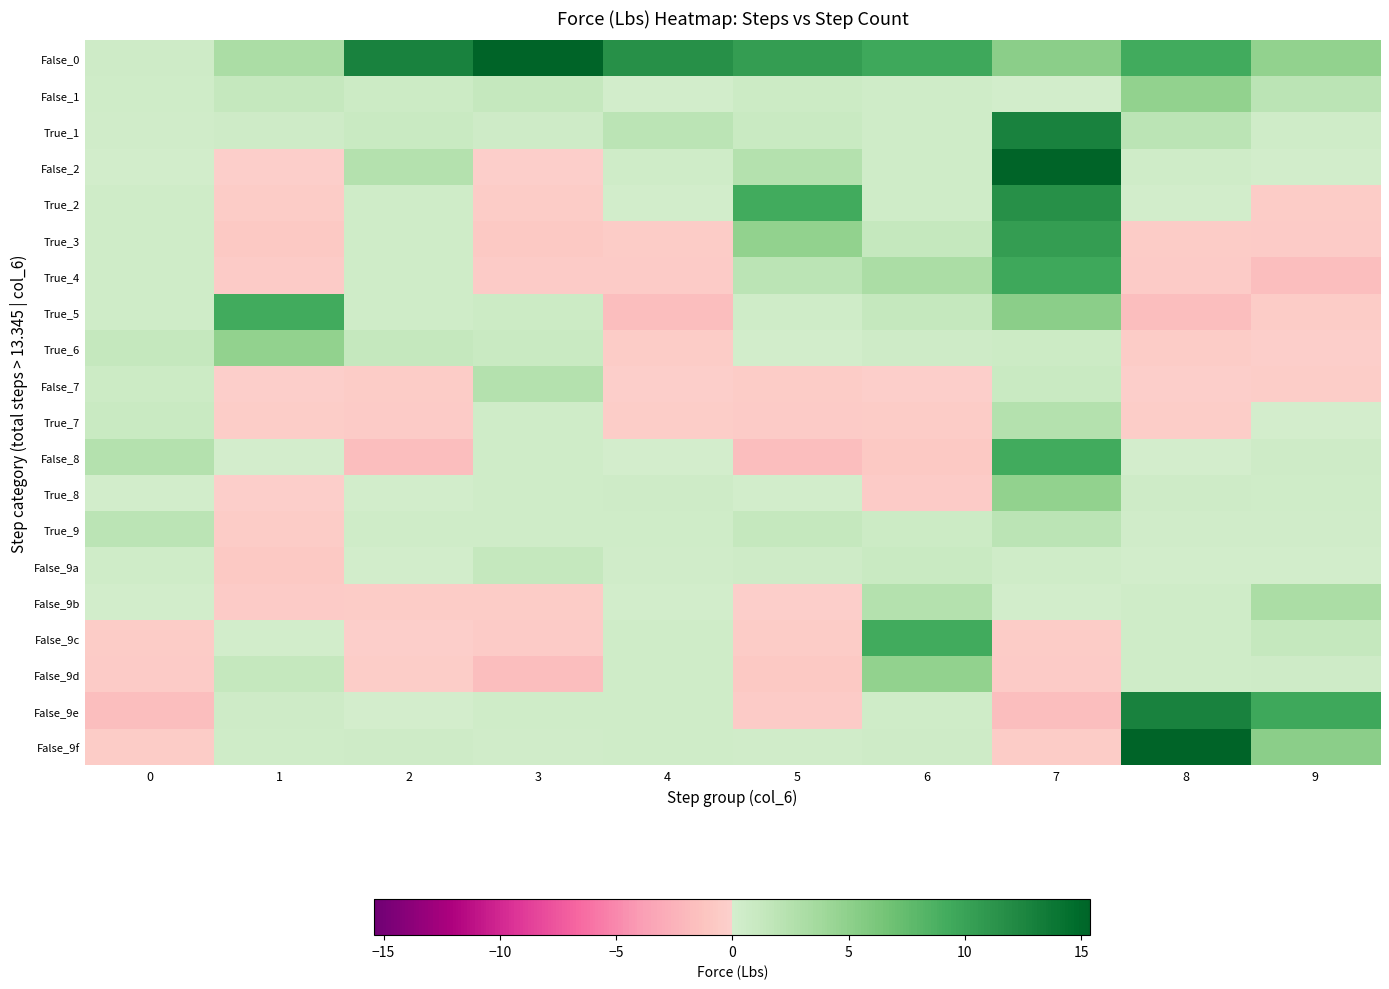

At 0, list the series in order from largest to smallest.

False_8, True_9, True_6, True_7, False_7, False_0, False_1, False_9a, True_3, True_4, True_5, True_2, True_1, False_2, False_9b, True_8, False_9f, False_9c, False_9d, False_9e